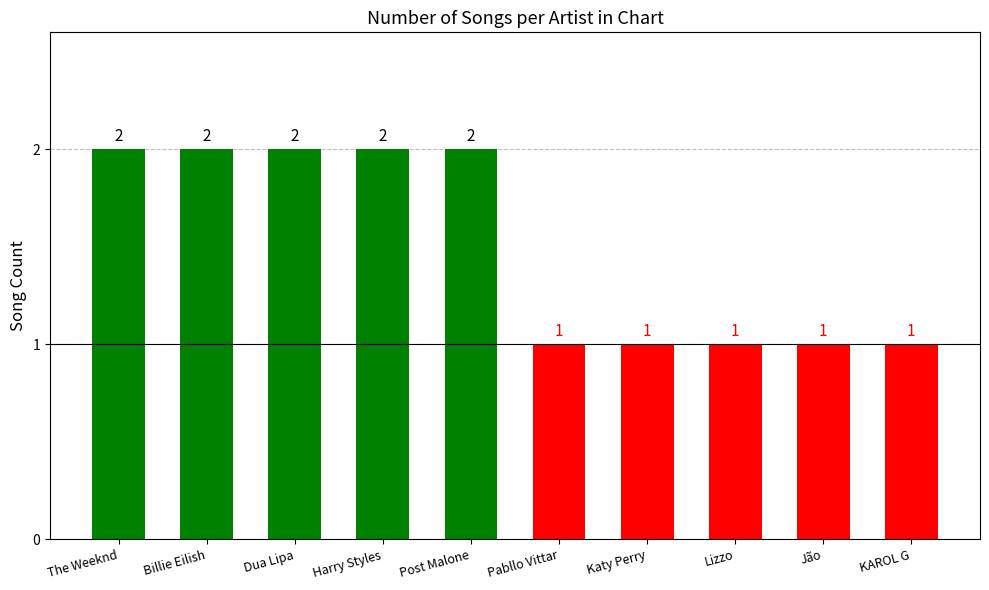

What position from the right is Harry Styles?

7